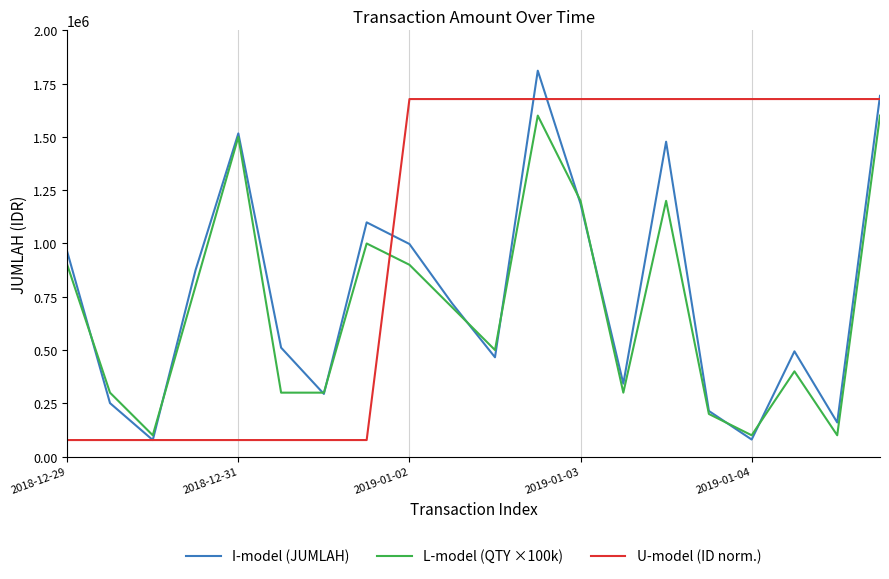

Which series has the largest total across all categories?

U-model (ID norm.)